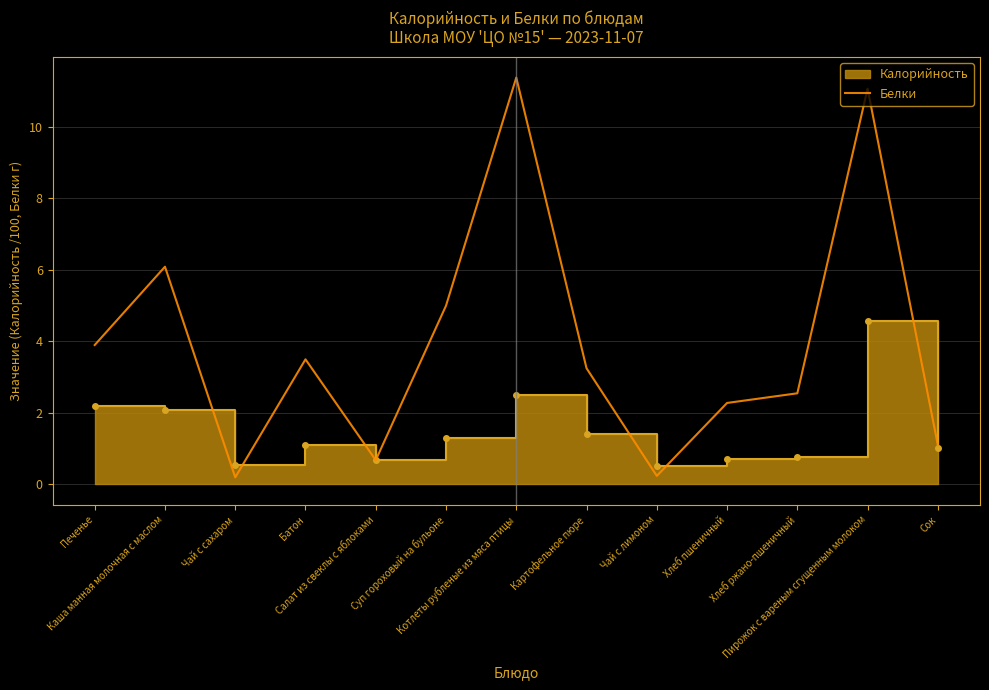

How many series are shown in this chart?

1